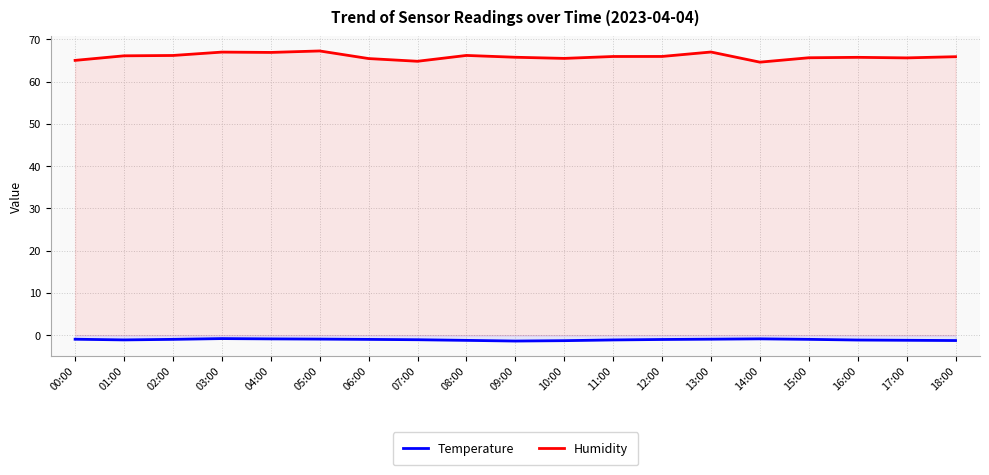

Reading right to left, extract all data points from this chart.

Temperature: -1.3	-1.2	-1.1	-1.0	-0.9	-0.9	-1.0	-1.1	-1.3	-1.4	-1.2	-1.1	-1.0	-0.9	-0.9	-0.8	-1.0	-1.1	-0.9
Humidity: 65.9	65.6	65.8	65.7	64.6	67.0	66.0	66.0	65.5	65.8	66.2	64.8	65.5	67.3	66.9	67.0	66.2	66.1	65.0